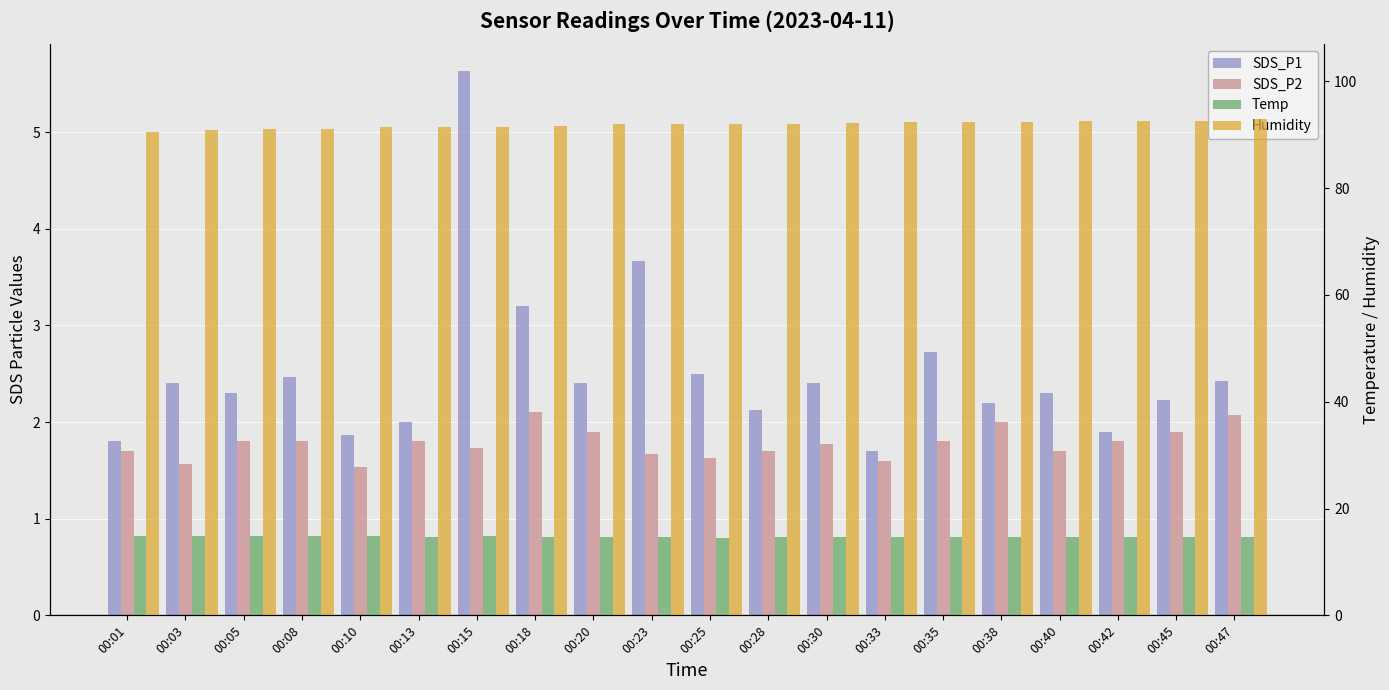

True or false: Temp has a value of 14.7 at 00:45.

True